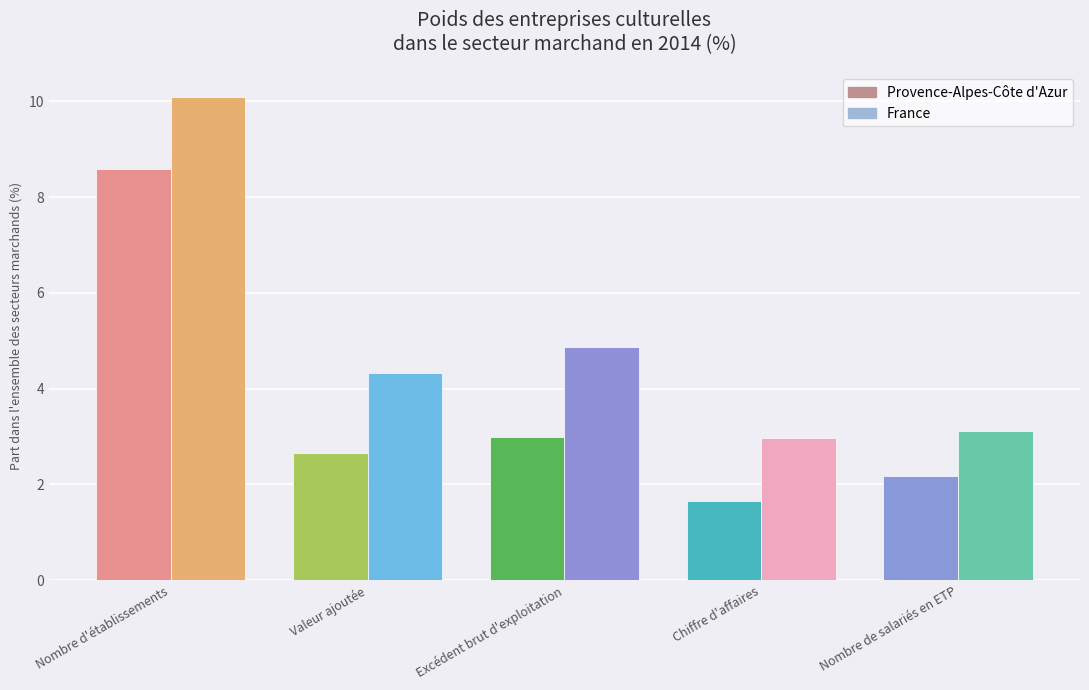

What is the total value across all series at Valeur ajoutée?

7.0